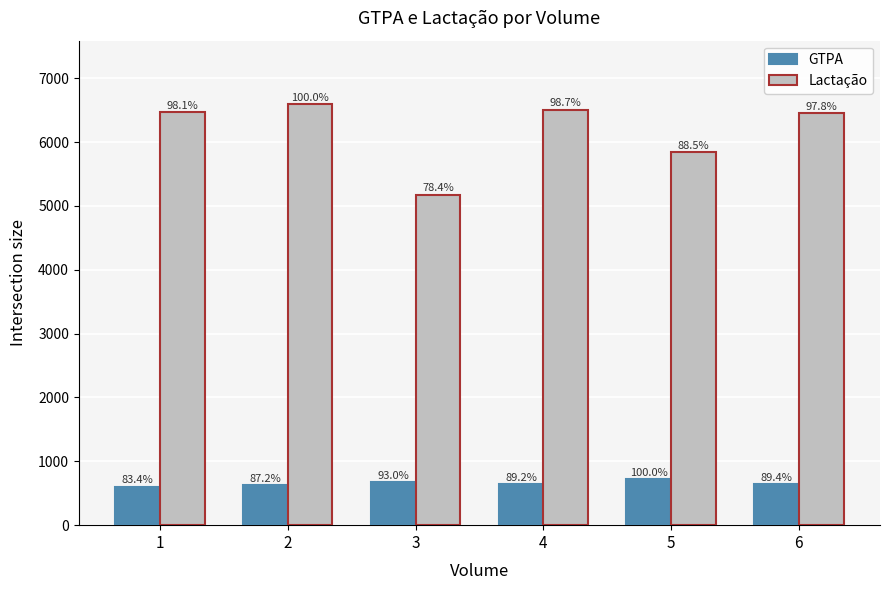

True or false: Lactação has a value of 6451 at 6.

True